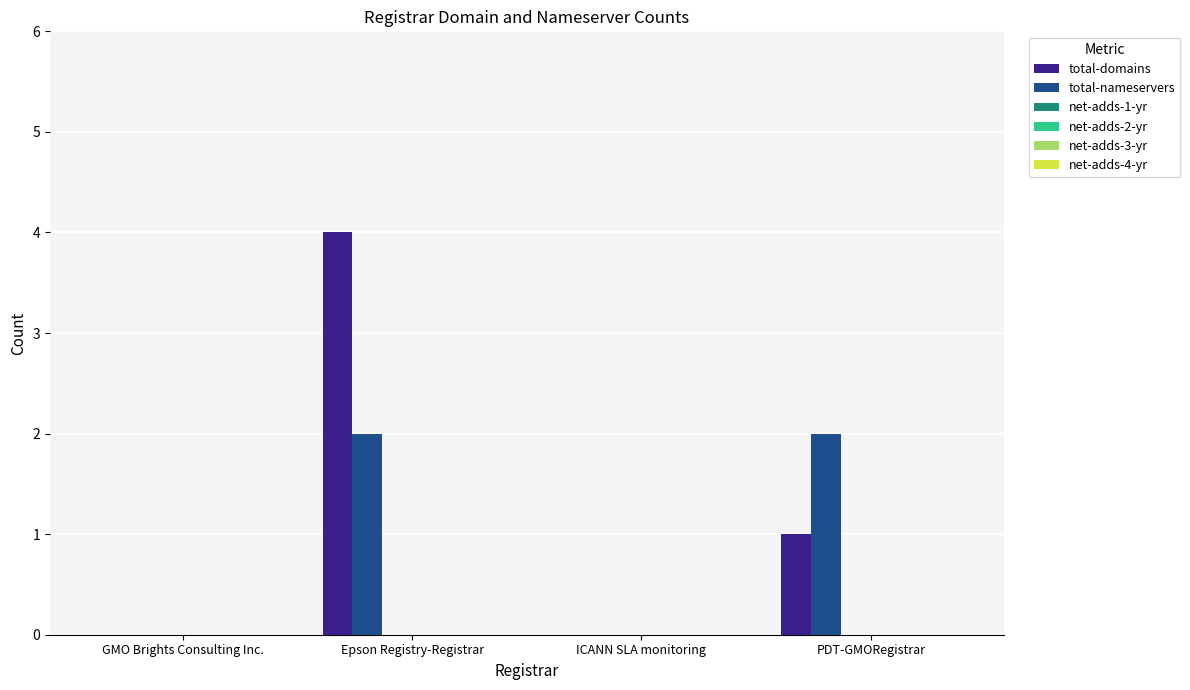

What is the sum of all total-domains values?

5